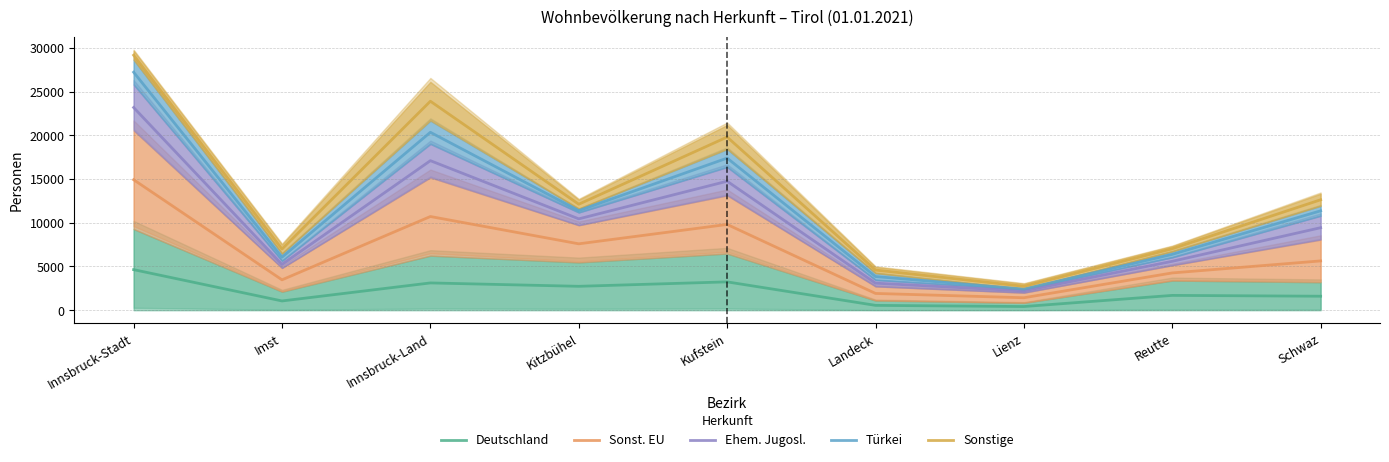

Is the value of Ehem. Jugosl. at Schwaz greater than the value of Deutschland at Schwaz?

Yes